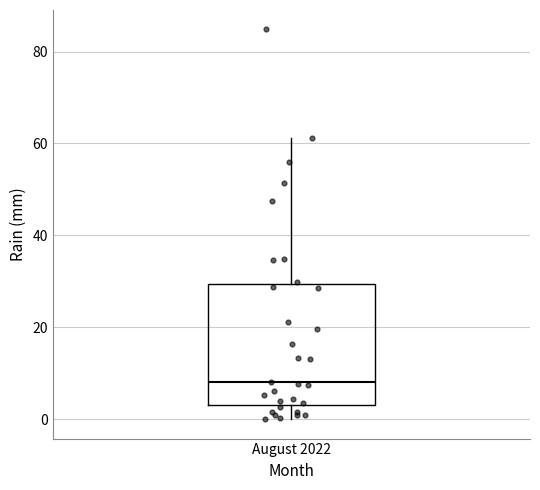

Read this box plot against the y-axis: the position of the median line, the range covered by the box, and the ends of both whiskers. The values are not printed on the chart, so give them approximately, as read against the axis.

median 8, box 4 to 30, whiskers 0 to 62